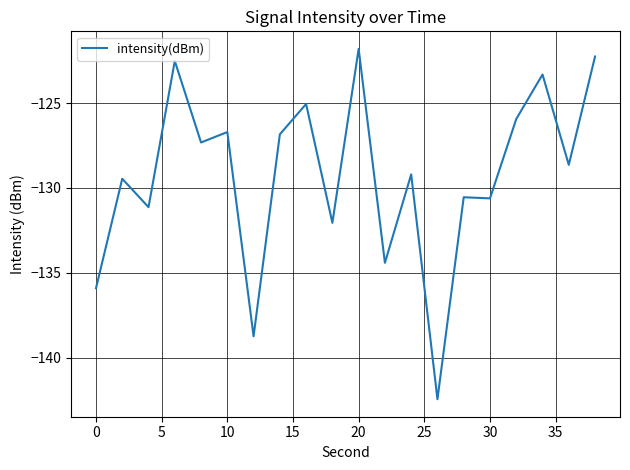

What is the minimum value shown in the chart?

-142.4